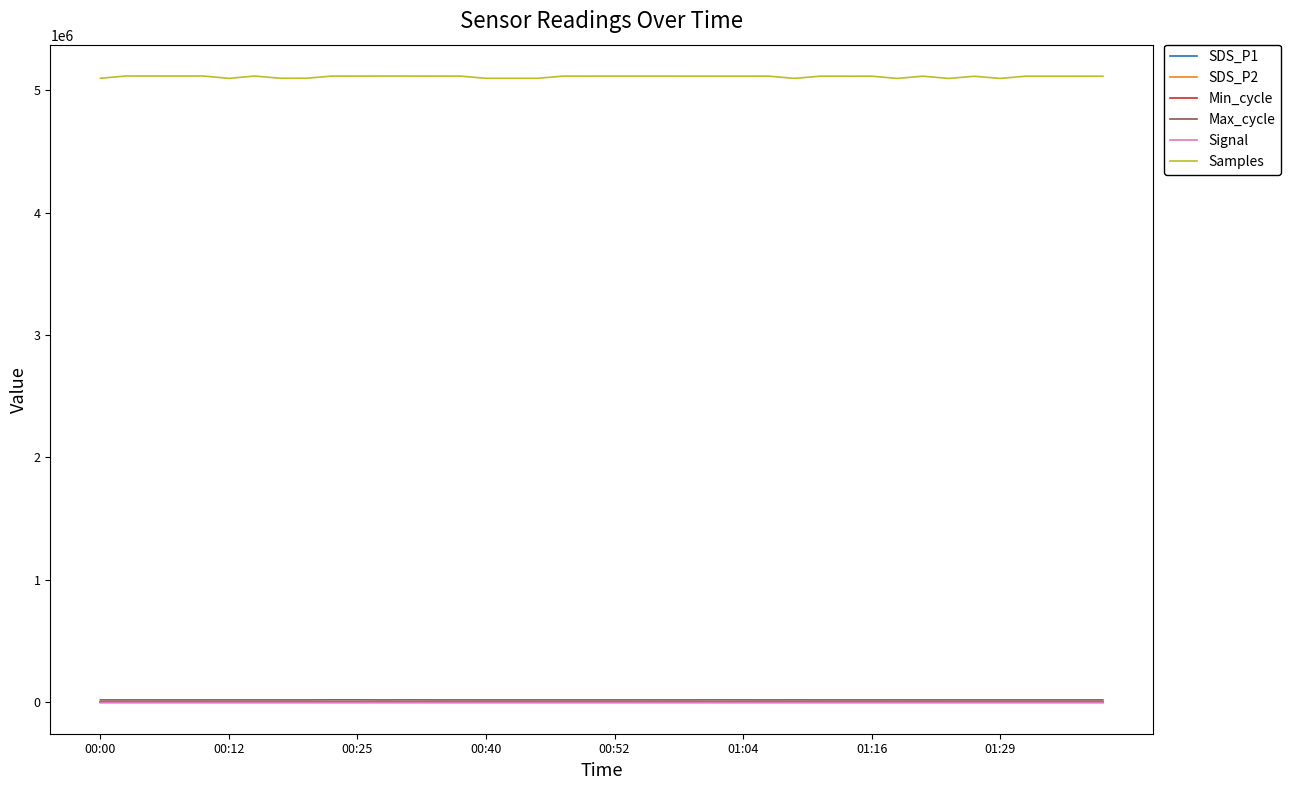

What is the difference between the second highest and second lowest values in the SDS_P1 series?

5.7